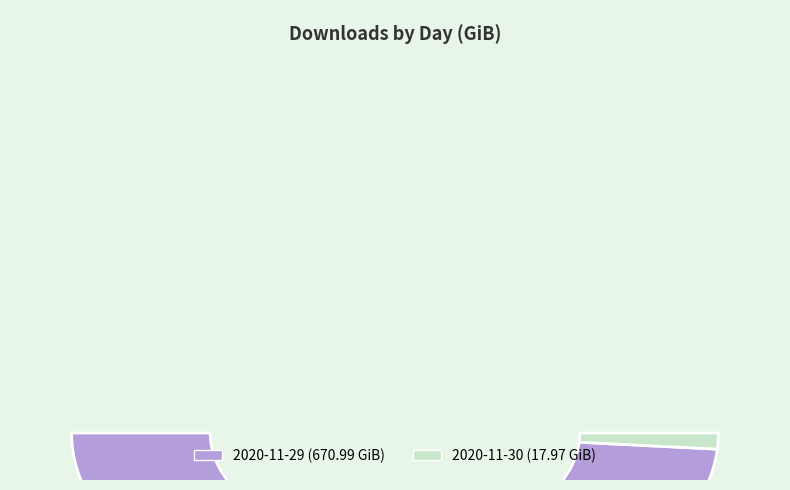

Is there a majority slice in this chart?

Yes